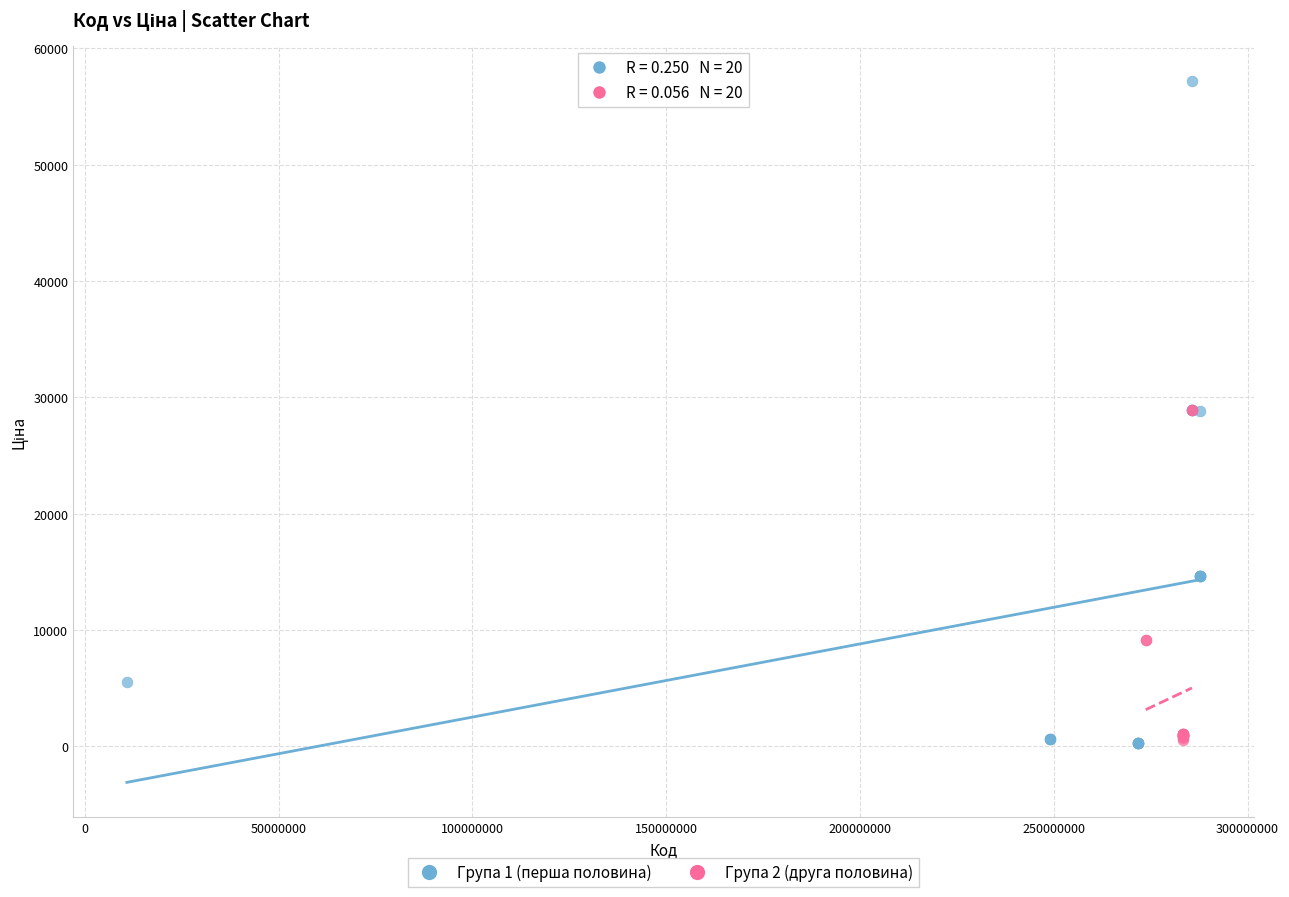

Which series has the widest spread of Y values?

Група 1 (перша половина)